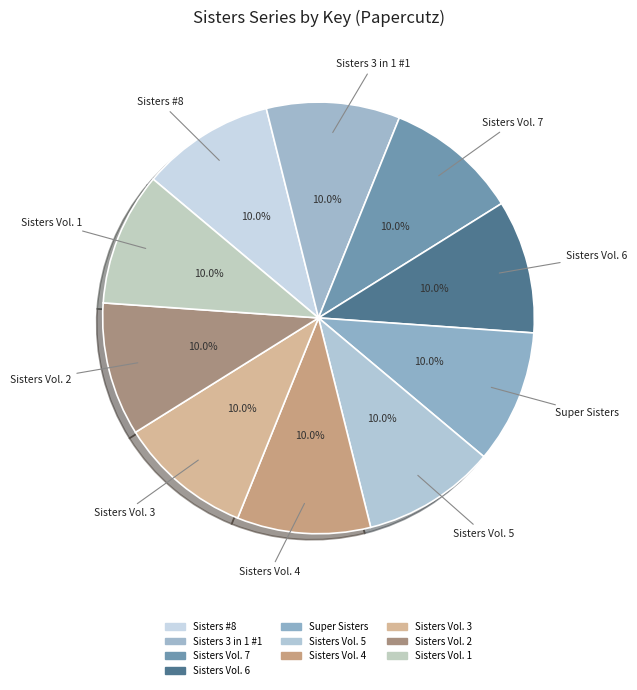

What percentage is NOT represented by Sisters Vol. 7?

90.0%